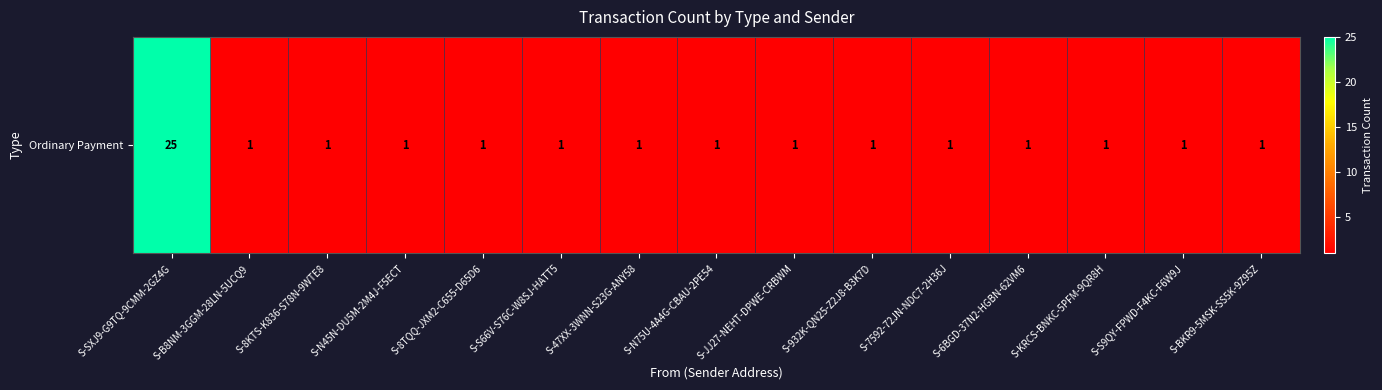

What is the ratio of the value at S-8TQQ-JXM2-C655-D65D6 to the value at S-KRCS-BNKC-5PFM-9QR8H?

1.0